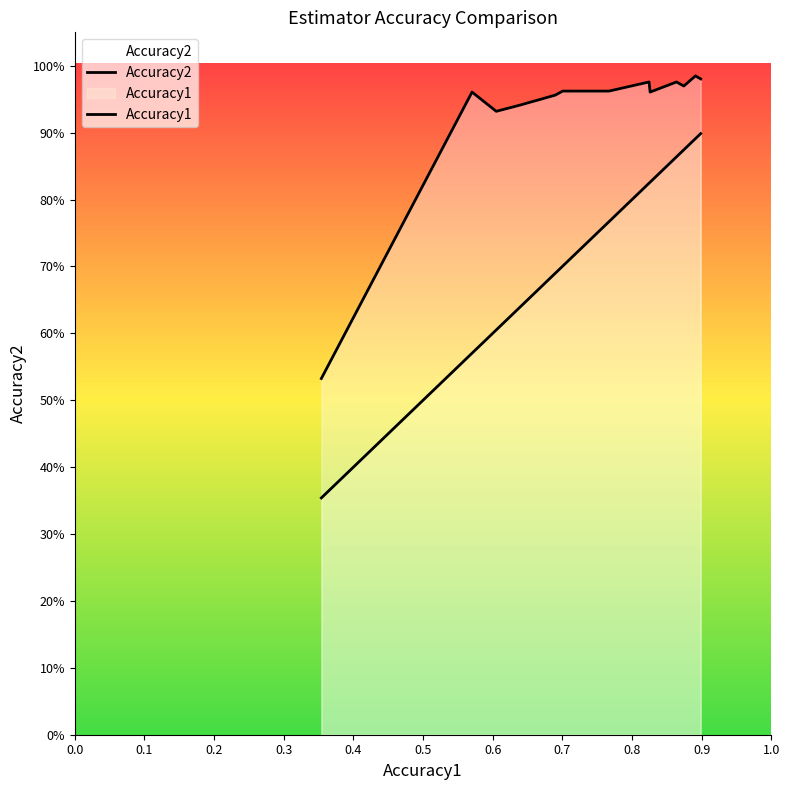

What are all the series names shown in the legend?

Accuracy2, Accuracy1